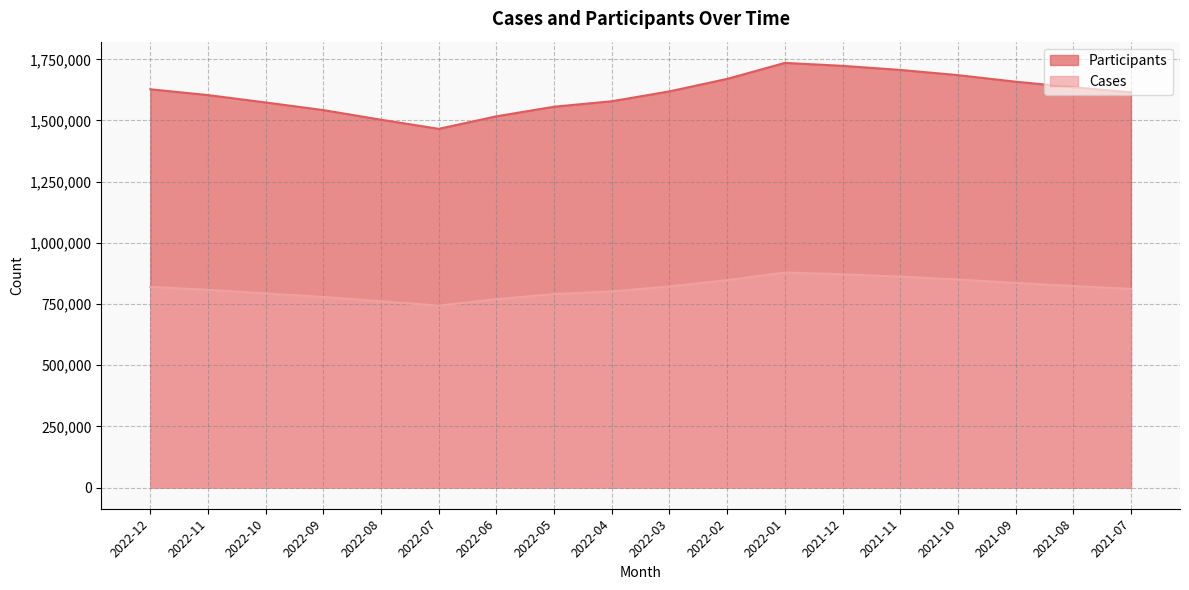

Reading left to right, transcribe all the data shown in this chart.

Participants: 1627510	1603733	1573607	1542337	1503060	1465807	1517109	1556216	1578568	1618945	1669984	1735304	1723282	1706619	1685344	1658505	1635673	1615178
Cases: 819988	807954	793295	778624	760969	743373	769742	790586	801606	821802	847649	878760	871424	861852	850179	836128	823741	811849